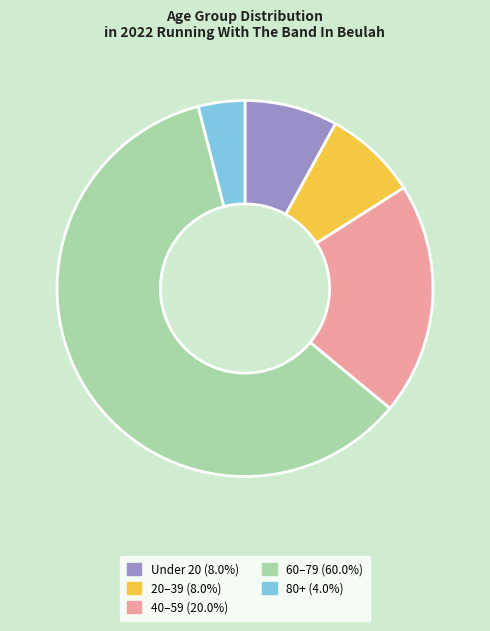

Does any single category account for the majority?

Yes